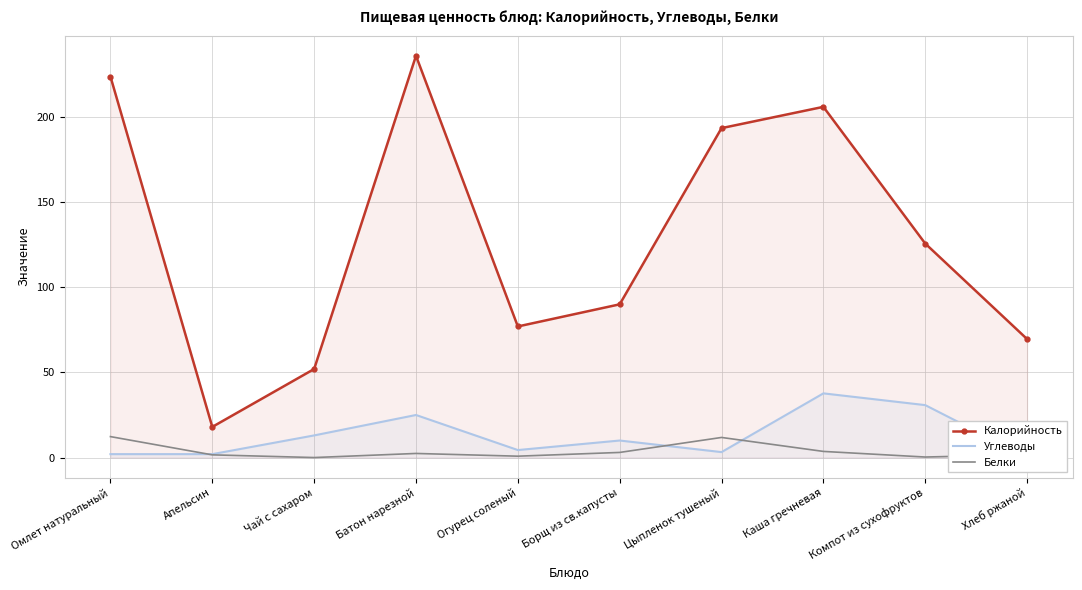

Reading right to left, list all the values displayed in this chart.

Калорийность: Хлеб ржаной=69.6	Компот из сухофруктов=125.7	Каша гречневая=206.0	Цыпленок тушеный=193.5	Борщ из св.капусты=90.0	Огурец соленый=77.0	Батон нарезной=236.0	Чай с сахаром=52.0	Апельсин=18.0	Омлет натуральный=223.8
Углеводы: Хлеб ржаной=0.3	Компот из сухофруктов=30.8	Каша гречневая=37.7	Цыпленок тушеный=3.2	Борщ из св.капусты=10.0	Огурец соленый=4.4	Батон нарезной=25.0	Чай с сахаром=13.0	Апельсин=2.0	Омлет натуральный=2.0
Белки: Хлеб ржаной=1.7	Компот из сухофруктов=0.3	Каша гречневая=3.6	Цыпленок тушеный=11.8	Борщ из св.капусты=3.0	Огурец соленый=0.8	Батон нарезной=2.4	Чай с сахаром=0.0	Апельсин=1.6	Омлет натуральный=12.3